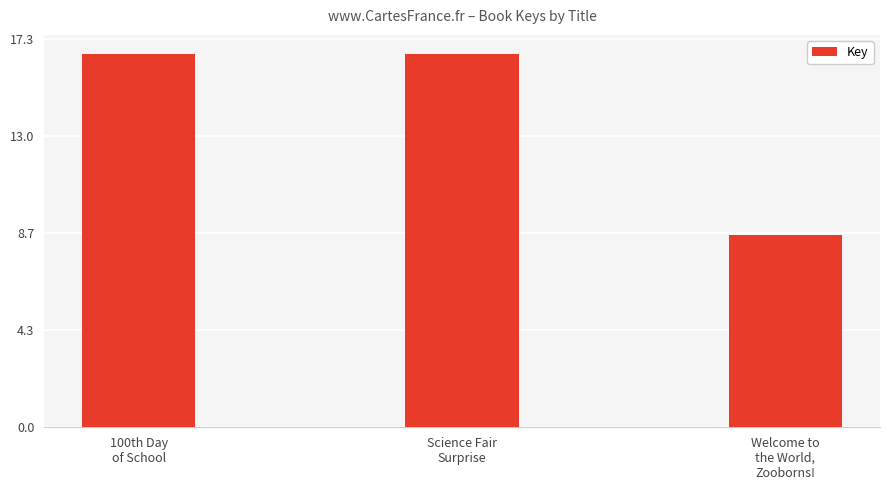

What is the difference between the maximum and minimum values?

8.1